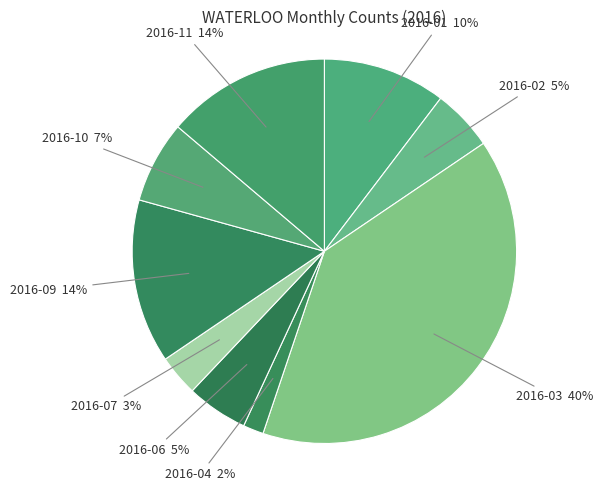

Which category has the biggest portion of the pie?

2016-03